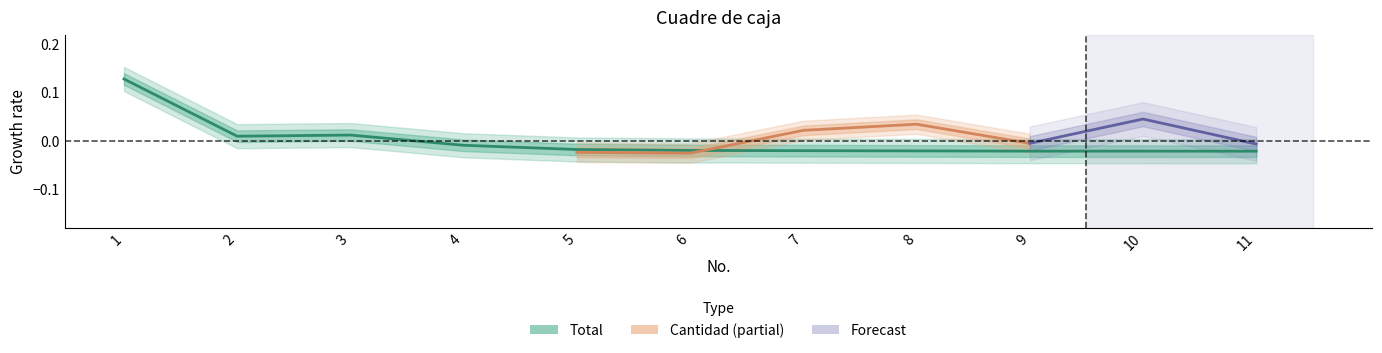

What is the greatest value displayed?

0.1